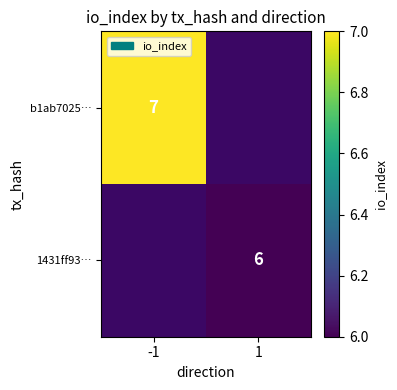

Count the number of data series in this chart.

2